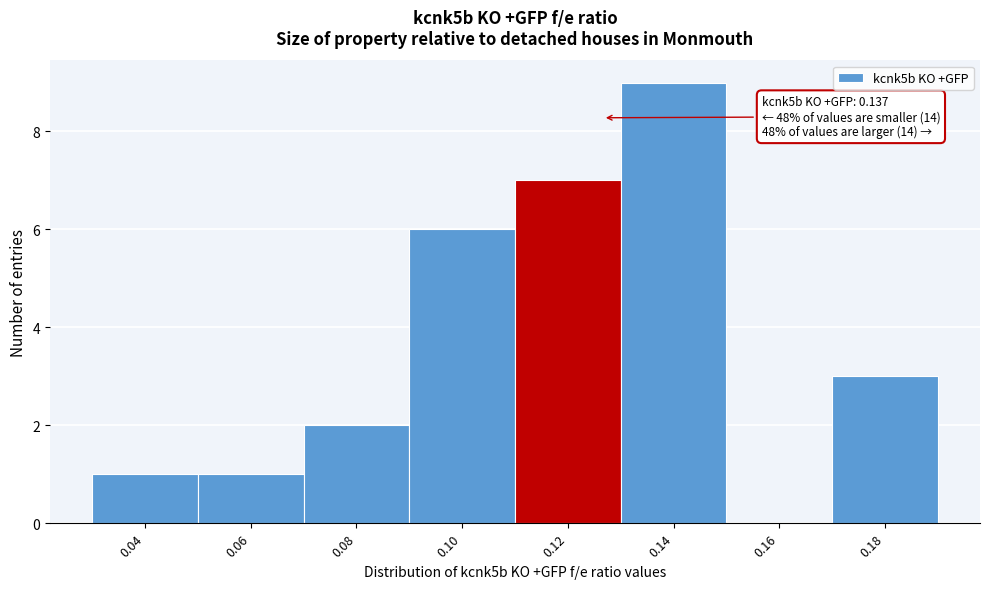

Reading left to right, extract all data points from this chart.

0.04=1	0.06=1	0.08=2	0.10=6	0.12=7	0.14=9	0.16=0	0.18=3